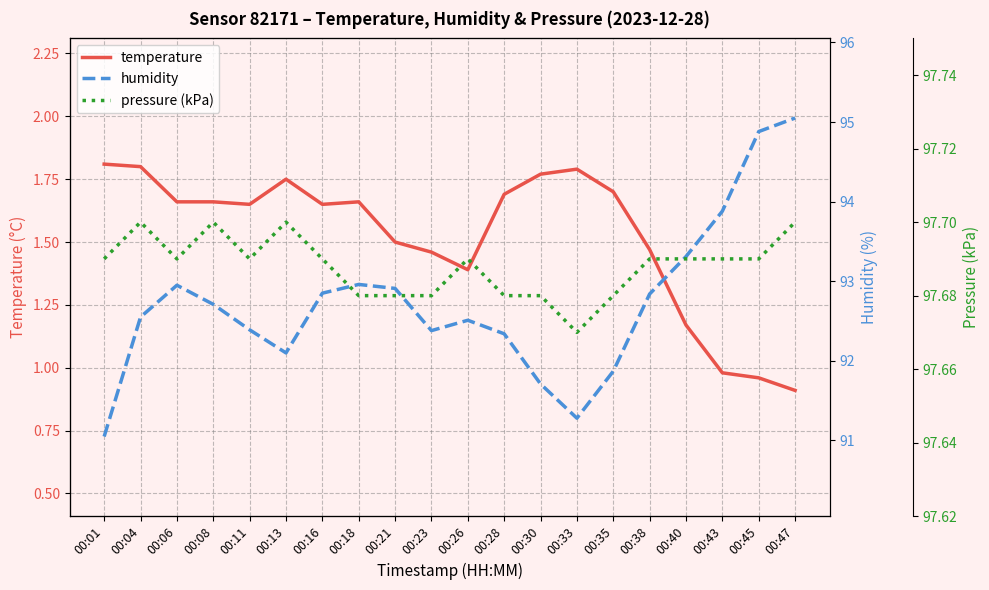

At which label is temperature closest to 1?

00:43